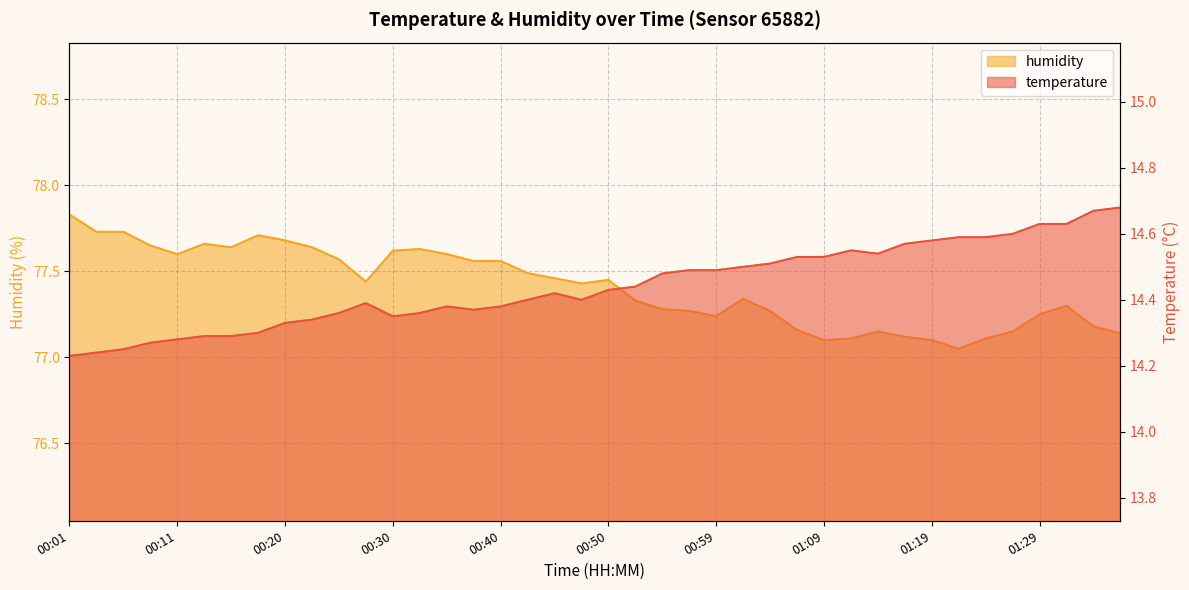

Read the temperature value at 01:14.

14.5